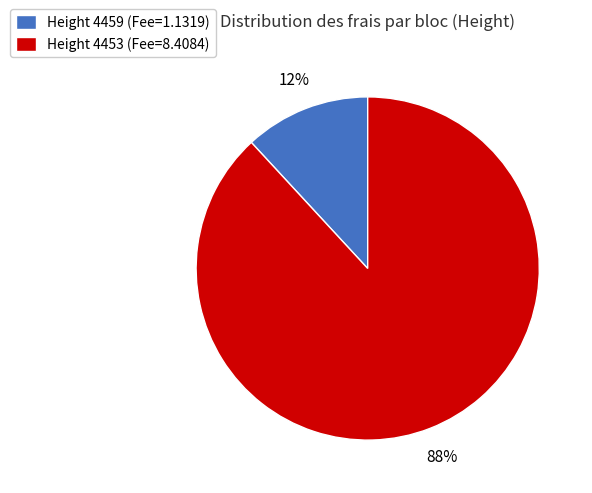

The Height 4459 slice represents 12% of the pie. True or false?

True